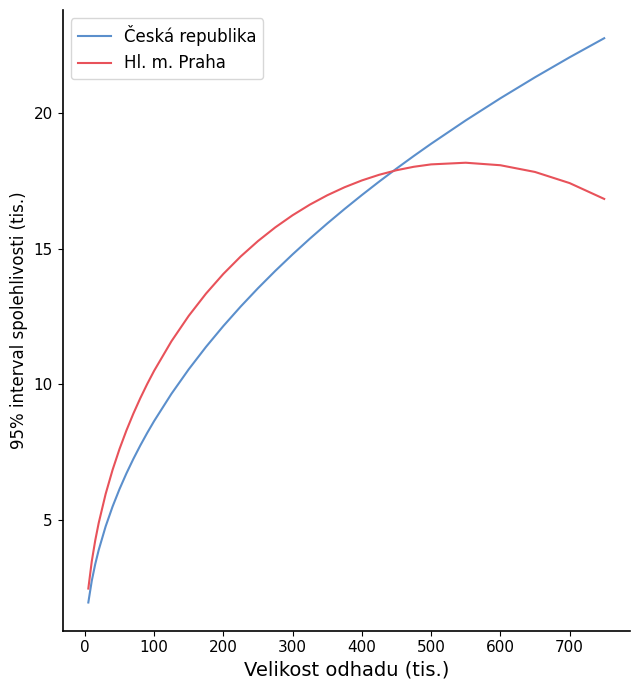

Which series has the largest range (max minus min)?

Česká republika